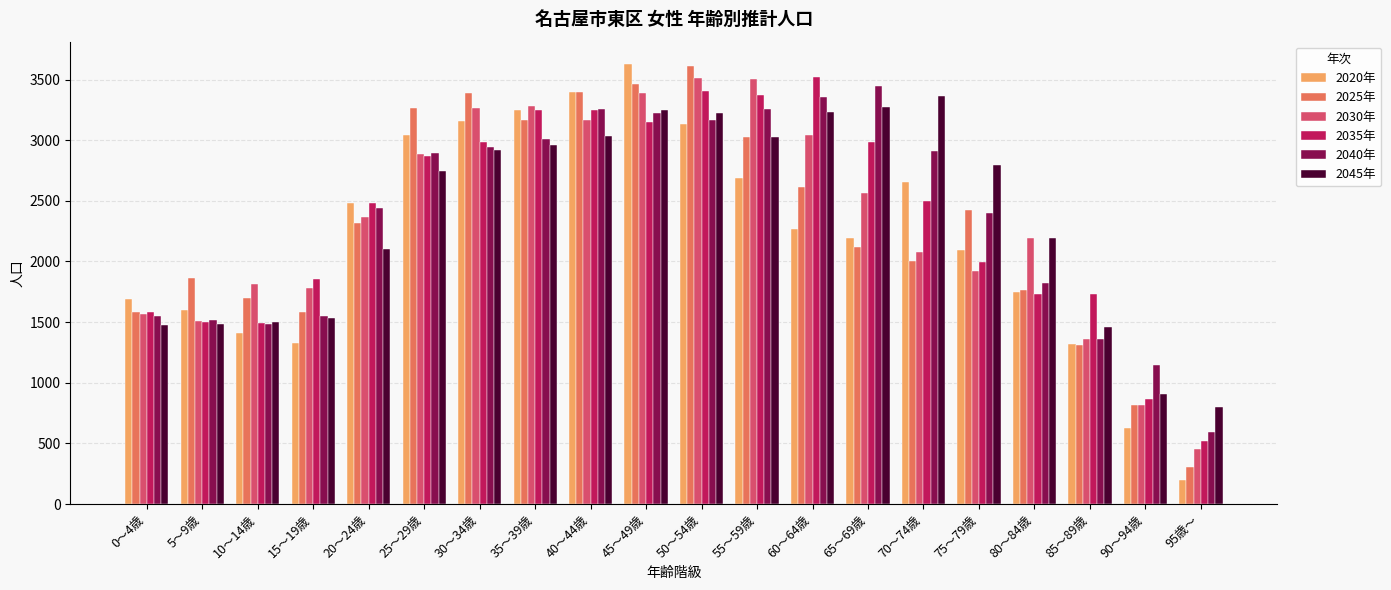

At how many categories does at least one series exceed 3627?

1